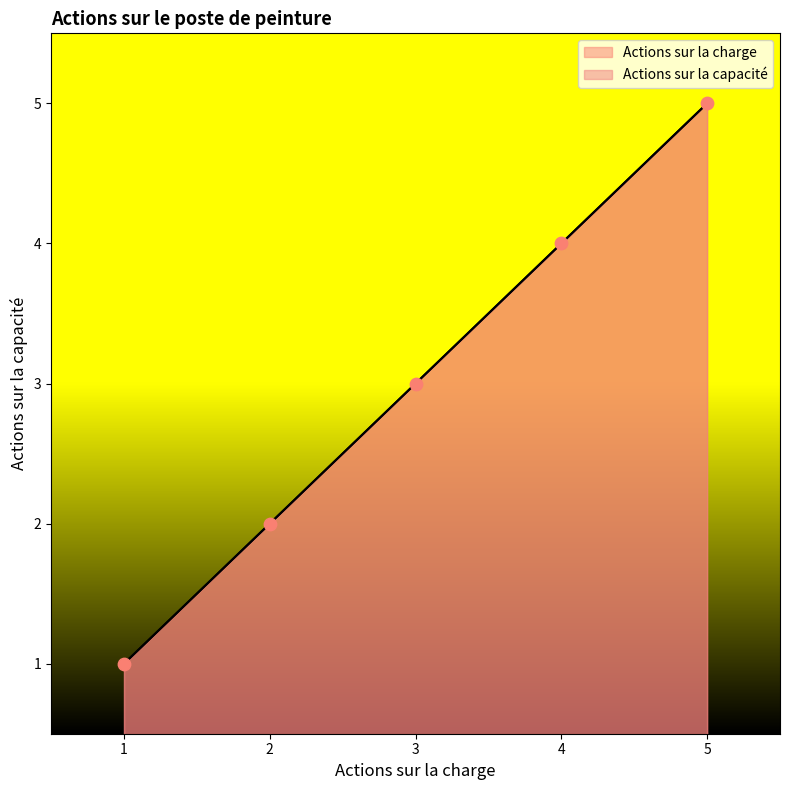

At which category is the sum across all series the highest?

5